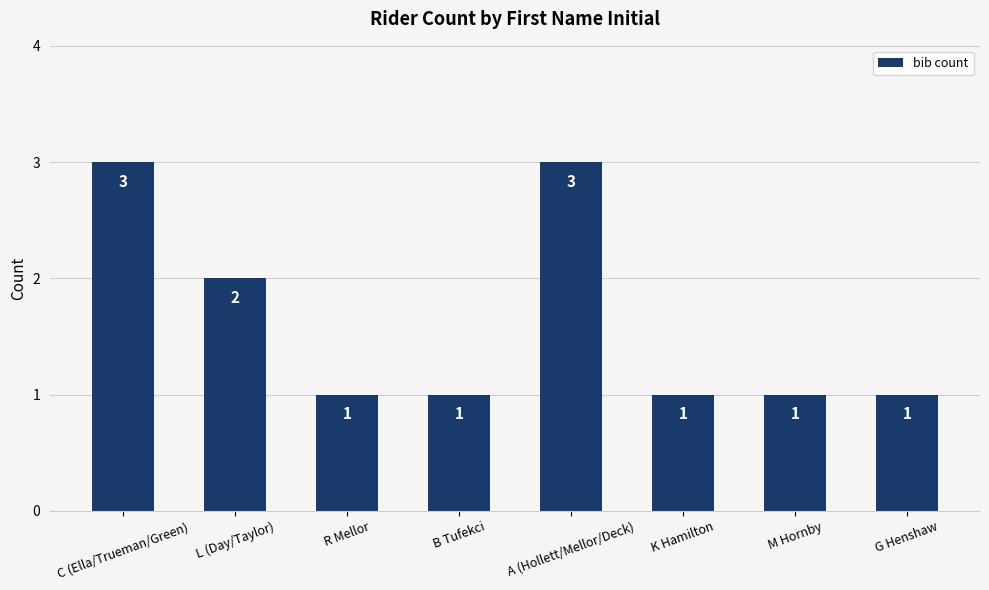

What is the difference between the maximum and second lowest values?

2